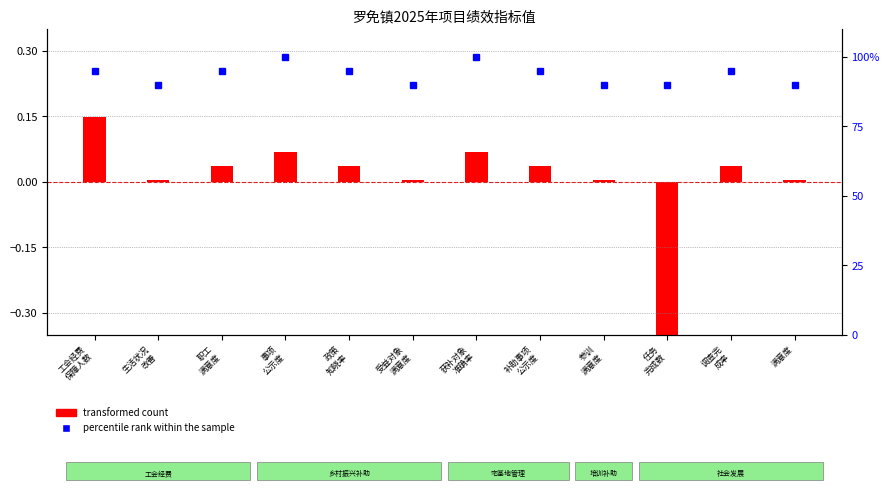

Reading left to right, list all the values displayed in this chart.

95	90	95	100	95	90	100	95	90	90	95	90